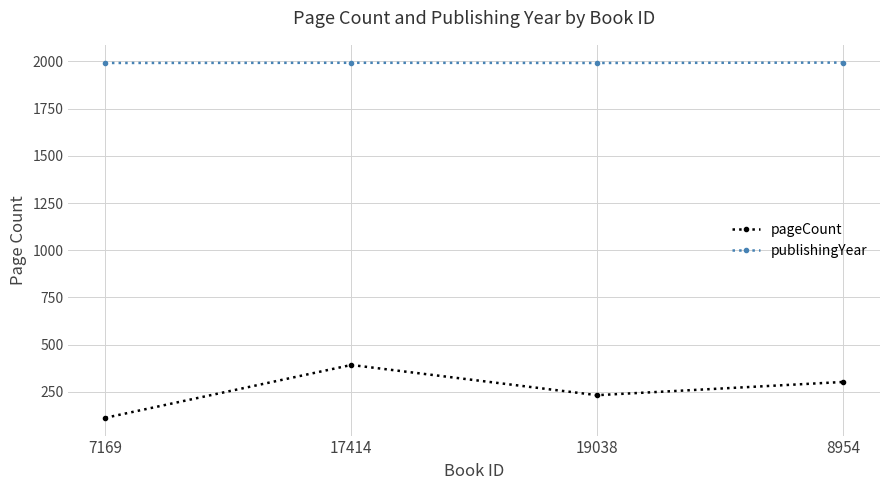

In publishingYear, how many points are lower than both neighbors (excluding endpoints)?

1